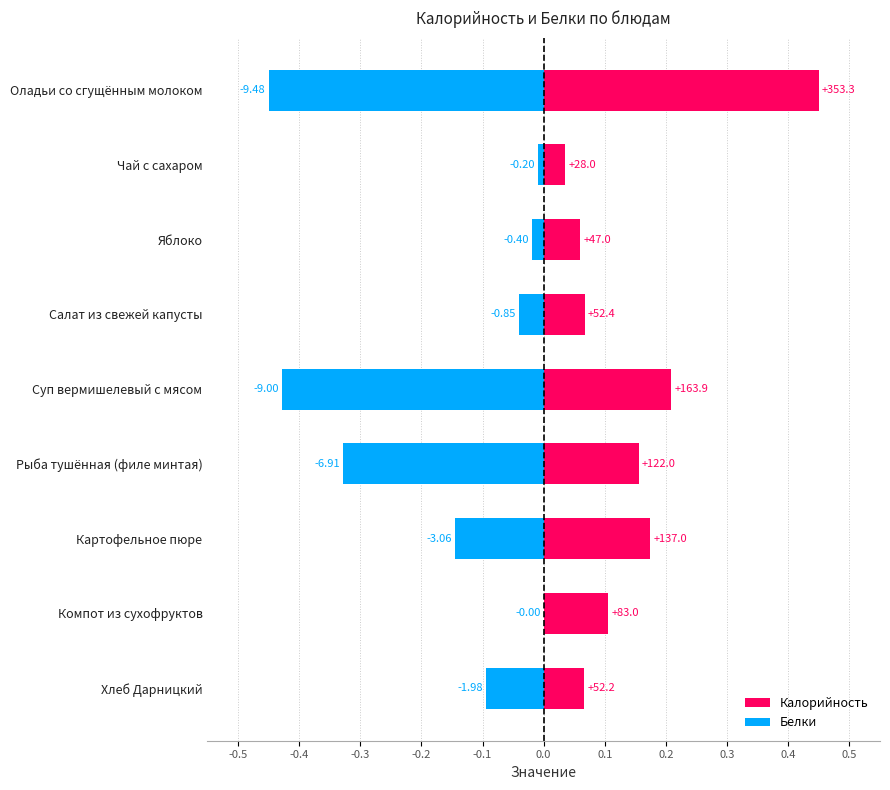

How many distinct data groups are displayed?

2